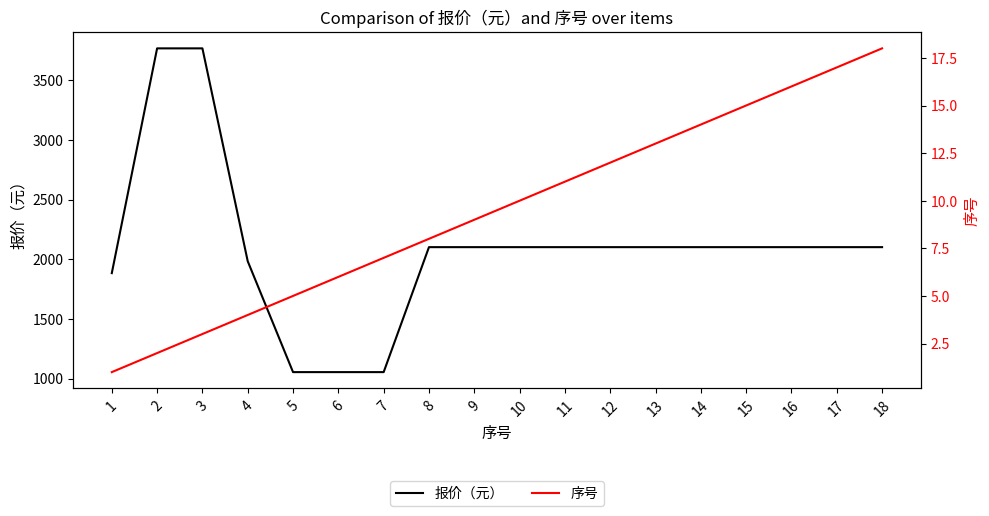

Reading right to left, transcribe all the data shown in this chart.

报价（元）: 2101.0	2101.0	2101.0	2101.0	2101.0	2101.0	2101.0	2101.0	2101.0	2101.0	2101.0	1054.0	1054.0	1054.0	1983.0	3766.4	3766.4	1883.2
序号: 18.0	17.0	16.0	15.0	14.0	13.0	12.0	11.0	10.0	9.0	8.0	7.0	6.0	5.0	4.0	3.0	2.0	1.0